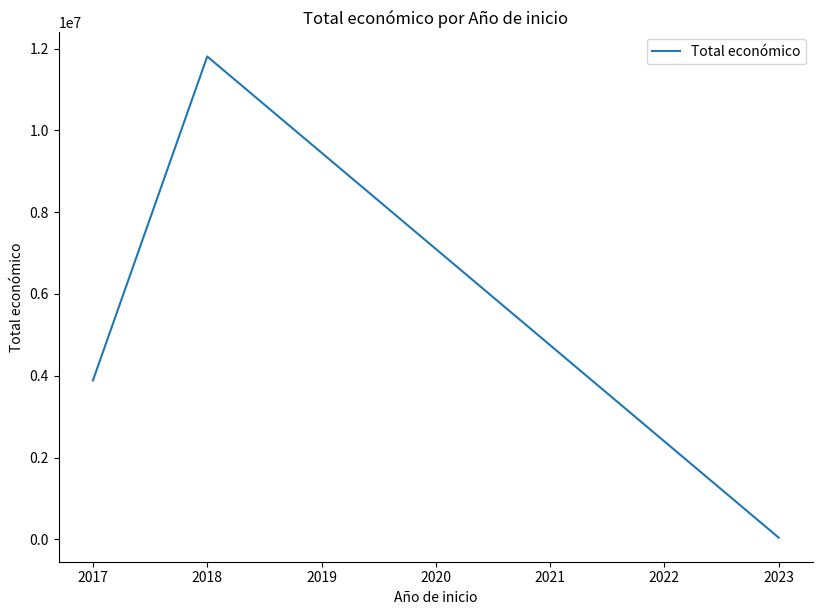

Count the number of categories in the chart.

3